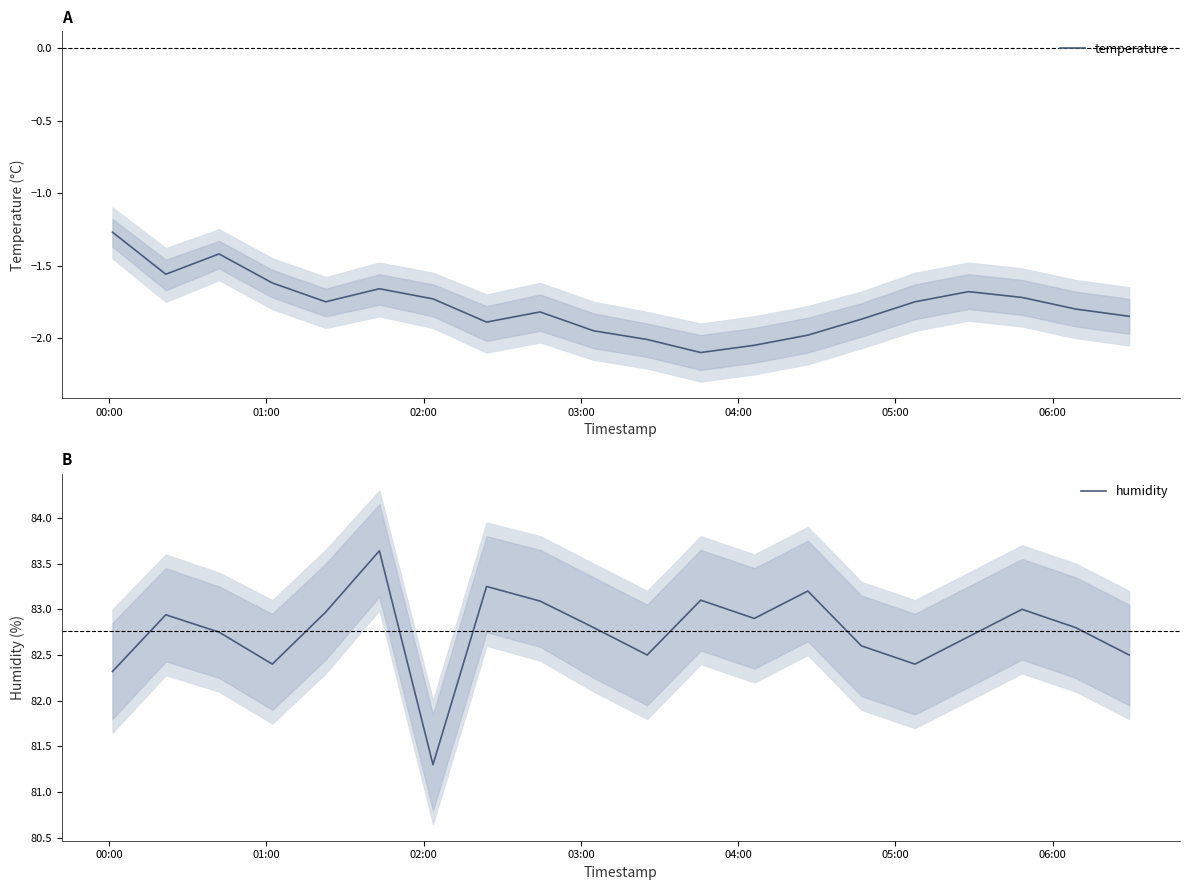

What is the highest value of the humidity series?

83.6